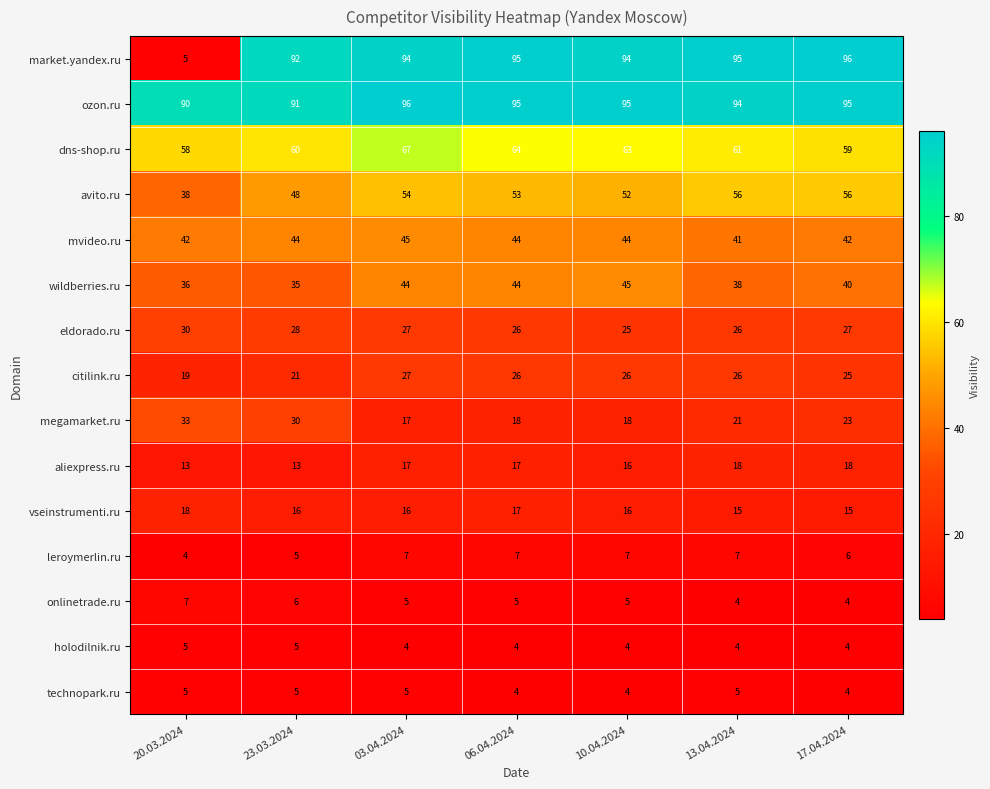

How many data points does each series have?

7